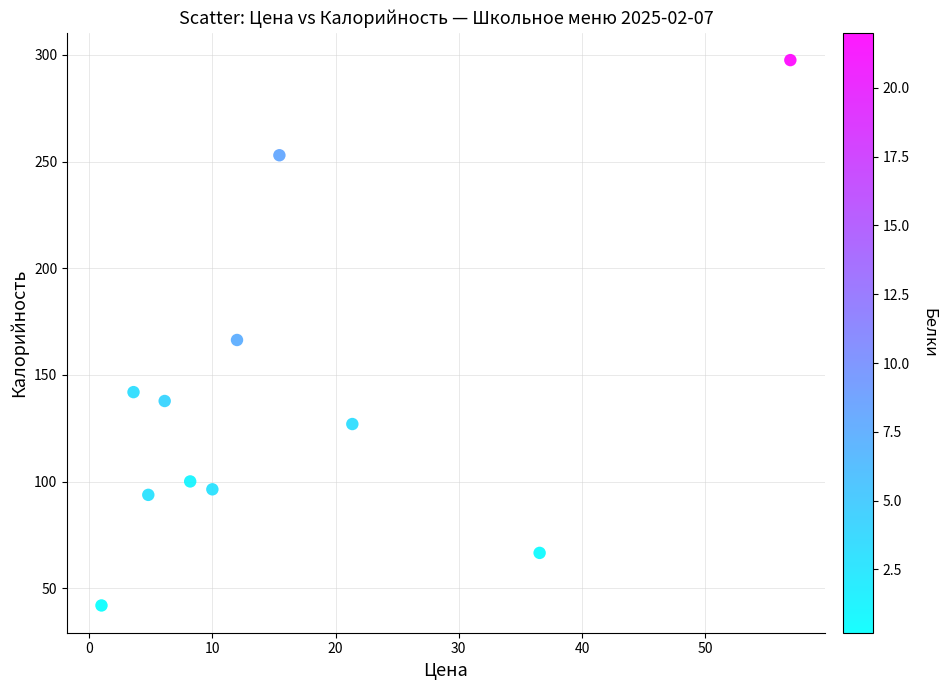

What is the range of X values (max minus min)?

55.9